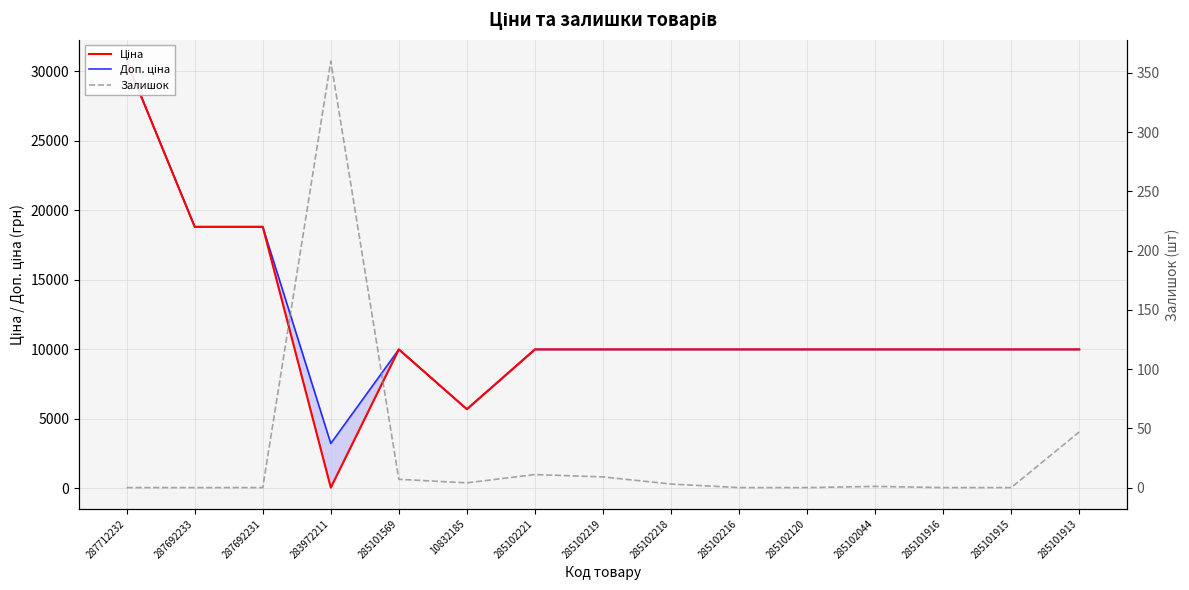

The value of Ціна at 287712232 is 30717.1. True or false?

True